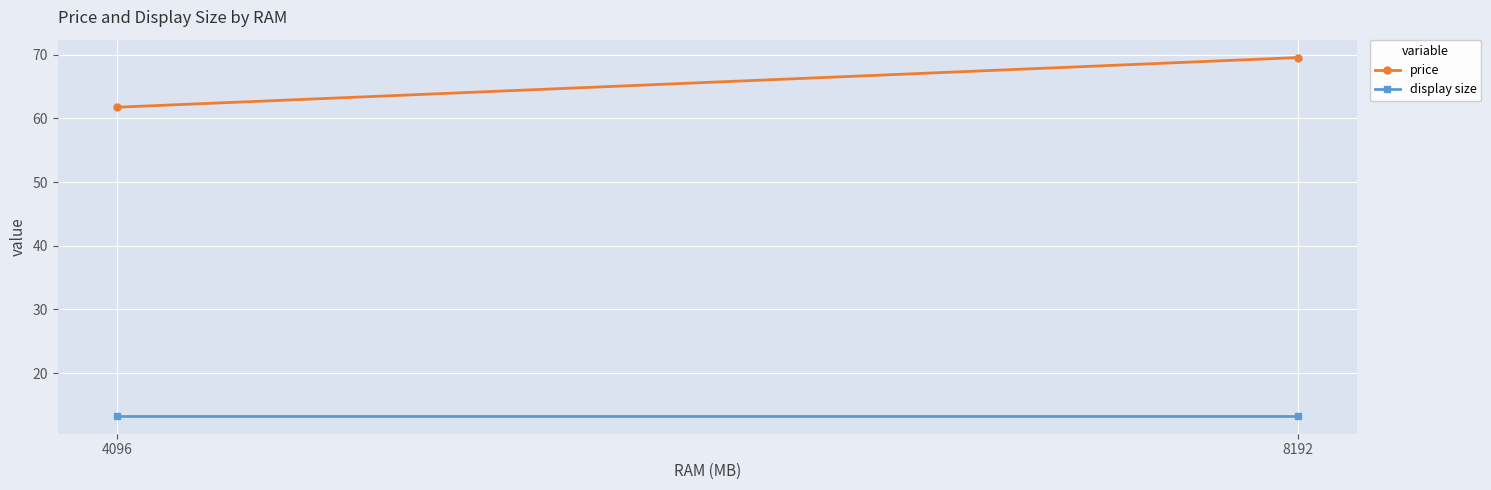

Which series changed the most between 4096 and 8192?

price